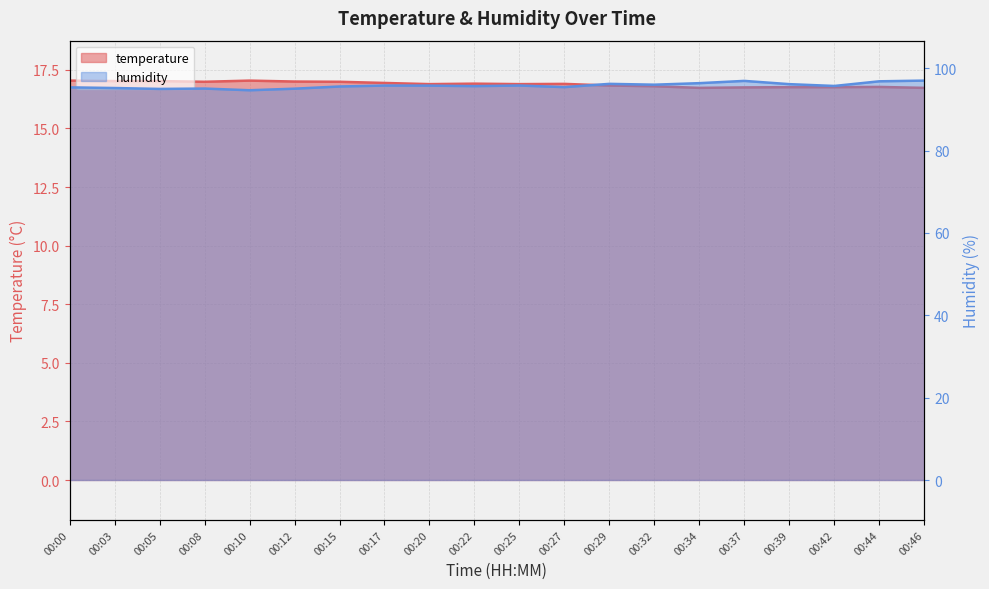

Reading left to right, what are all the values shown in this chart?

temperature: 17.0	17.0	17.0	17.0	17.0	17.0	17.0	16.9	16.9	16.9	16.9	16.9	16.8	16.8	16.7	16.8	16.8	16.8	16.8	16.7
humidity: 95.4	95.2	95.0	95.1	94.7	95.0	95.6	95.8	95.8	95.7	95.8	95.4	96.2	96.0	96.4	96.9	96.1	95.7	96.8	97.0